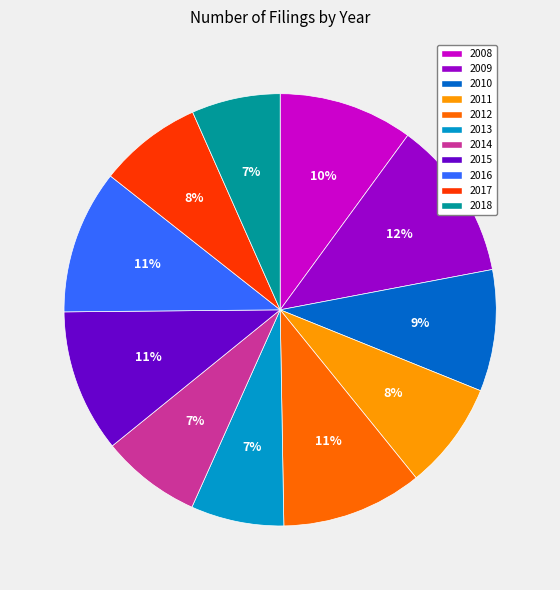

The 2014 slice represents 1% of the pie. True or false?

False